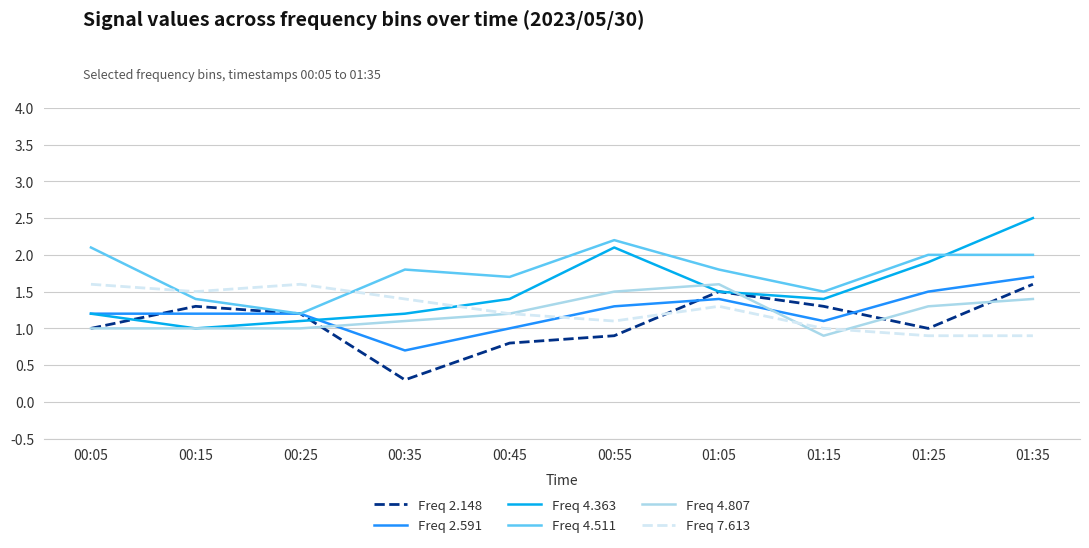

Does the chart have visible grid lines?

Yes